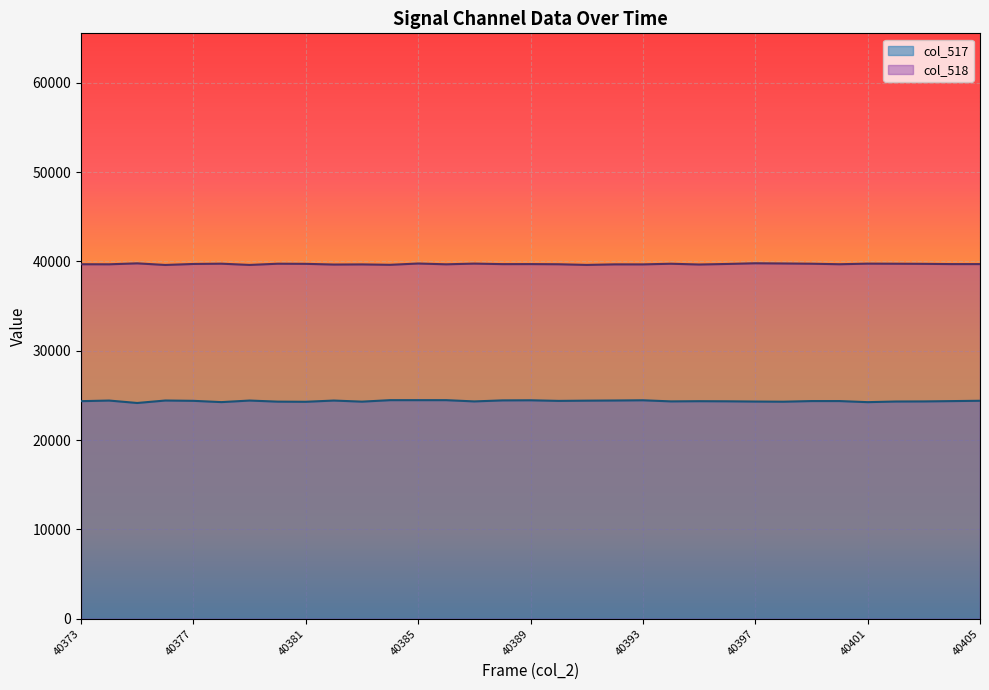

The col_517 series shows 32559 at 40404. True or false?

False